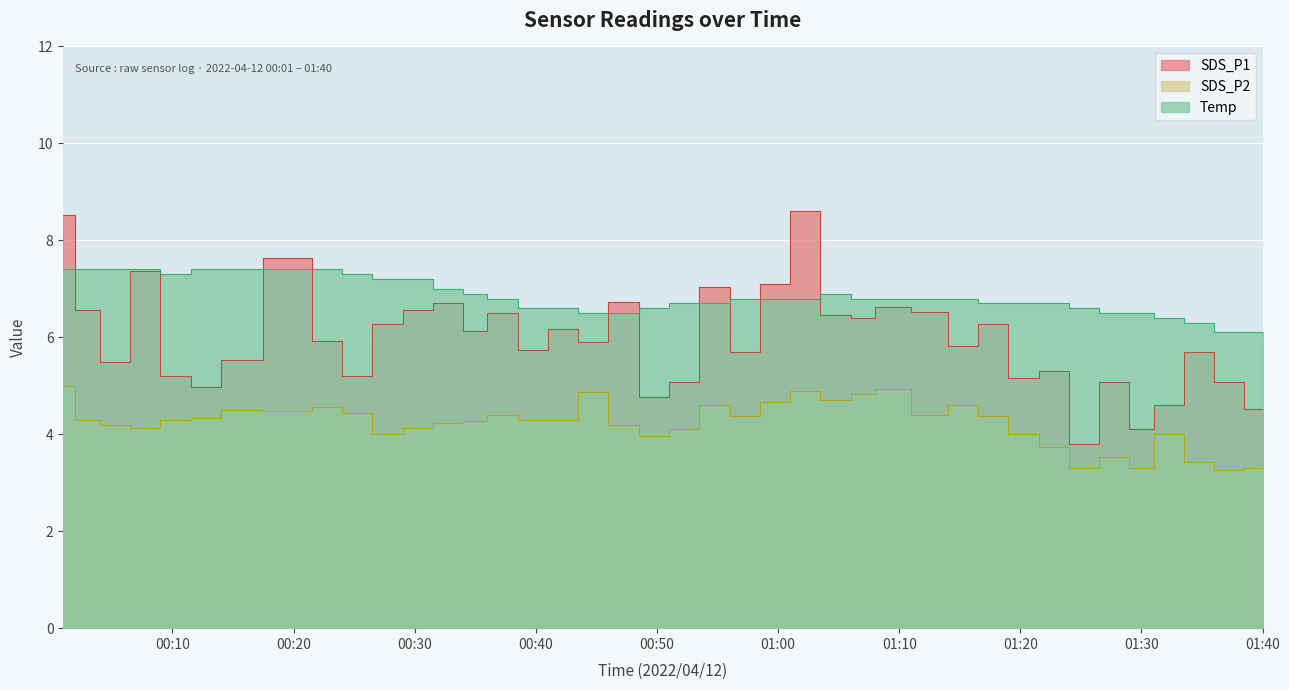

True or false: Temp and SDS_P2 cross at least once.

False